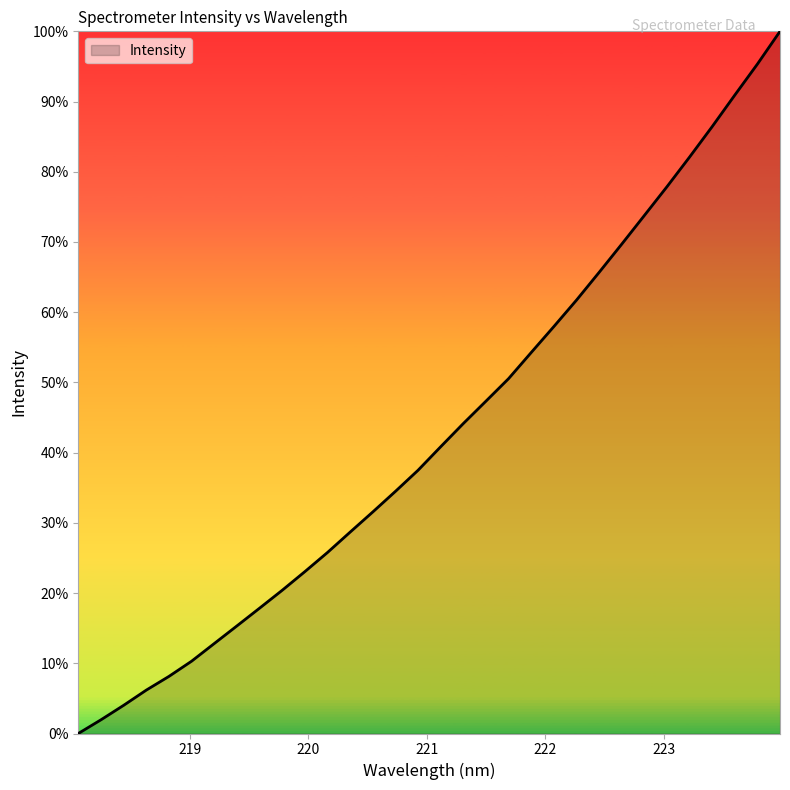

What is the greatest value displayed?

100.0